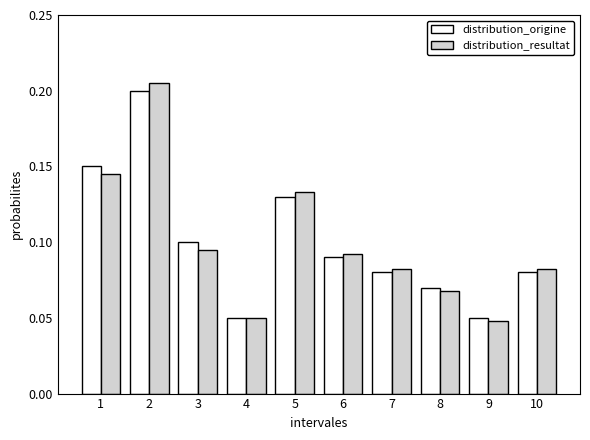

What is the sum of the distribution_origine values at 3 and 2?

0.3